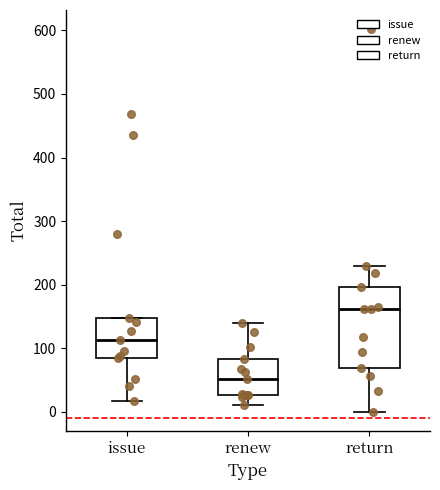

Where is the upper edge of the box for renew on the y-axis? The values are not printed on the chart, so give them approximately, as read against the axis.

80